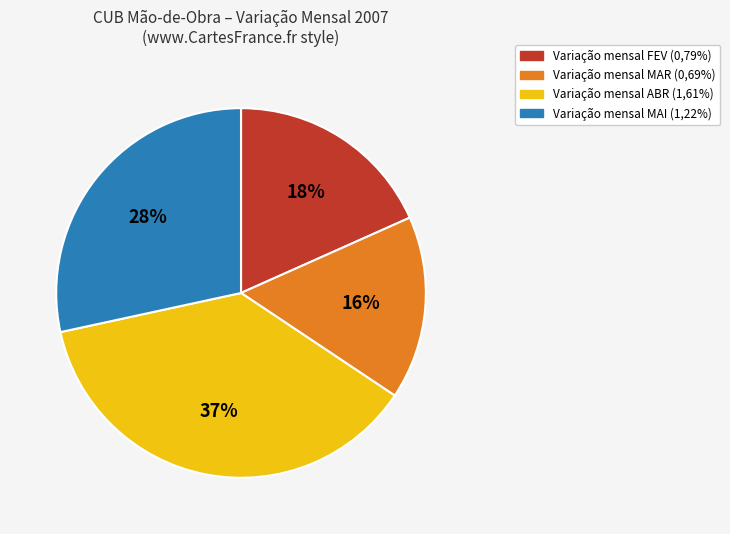

Is there a majority slice in this chart?

No